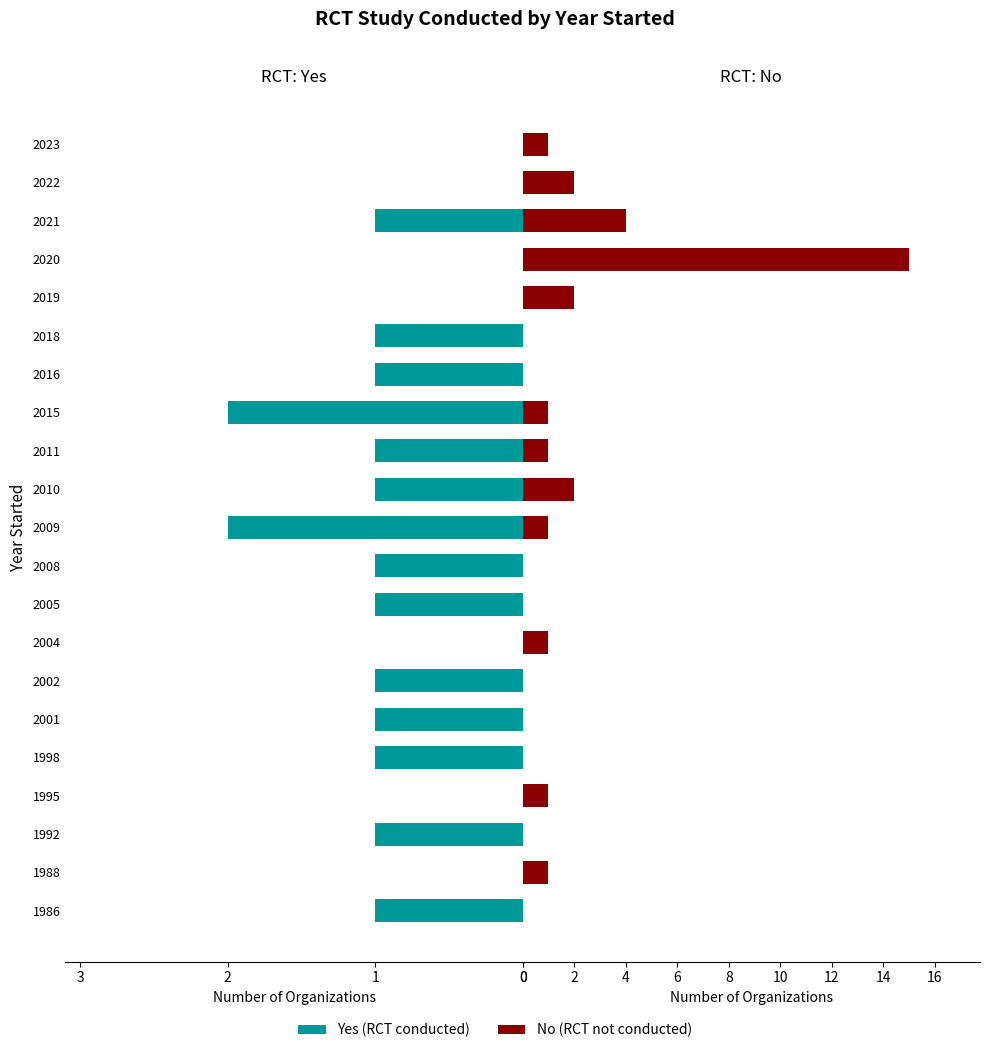

How many bars are there in each group?

2